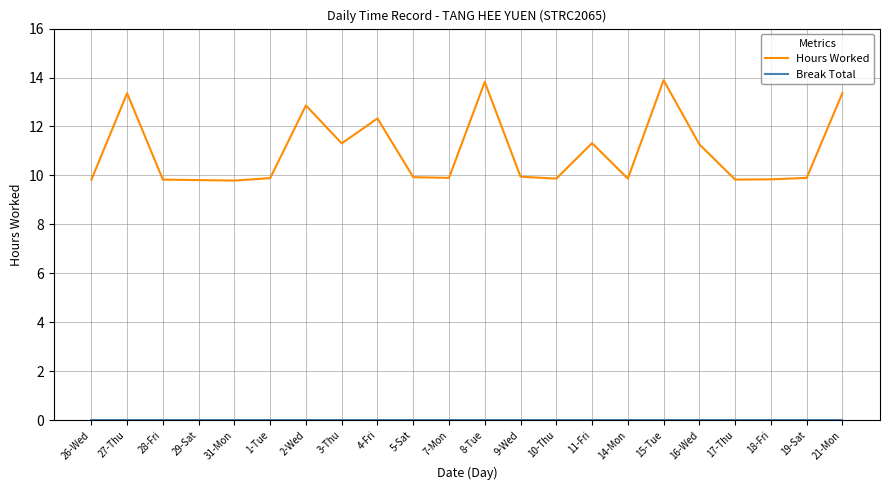

True or false: Hours Worked has a value of 13.6 at 14-Mon.

False